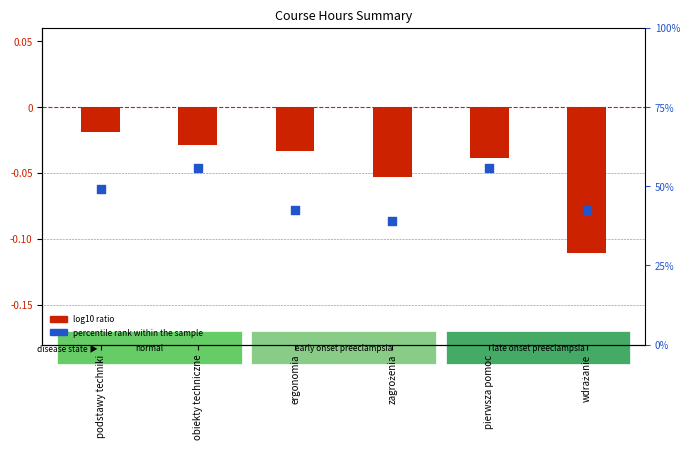

What is the total value across all series at zagrożenia?

-0.1